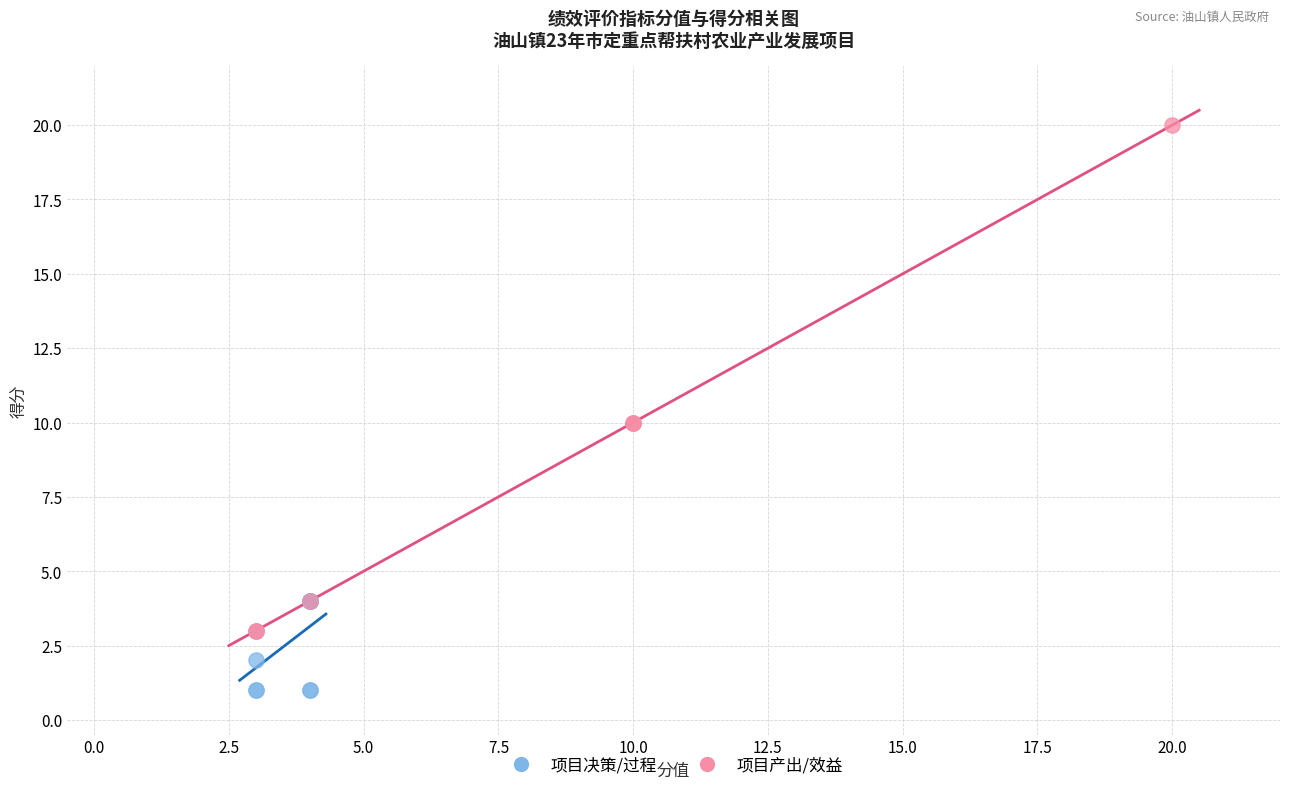

Which series contains the lowest Y value?

项目决策/过程